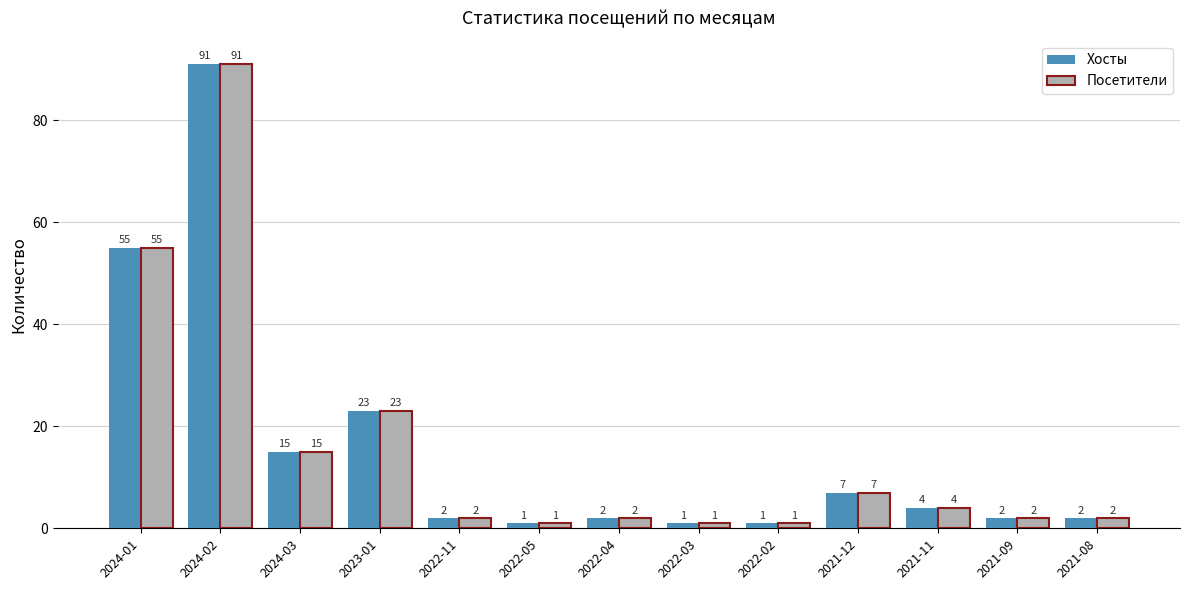

Reading left to right, list all the values displayed in this chart.

Хосты: 2024-01=55	2024-02=91	2024-03=15	2023-01=23	2022-11=2	2022-05=1	2022-04=2	2022-03=1	2022-02=1	2021-12=7	2021-11=4	2021-09=2	2021-08=2
Посетители: 2024-01=55	2024-02=91	2024-03=15	2023-01=23	2022-11=2	2022-05=1	2022-04=2	2022-03=1	2022-02=1	2021-12=7	2021-11=4	2021-09=2	2021-08=2